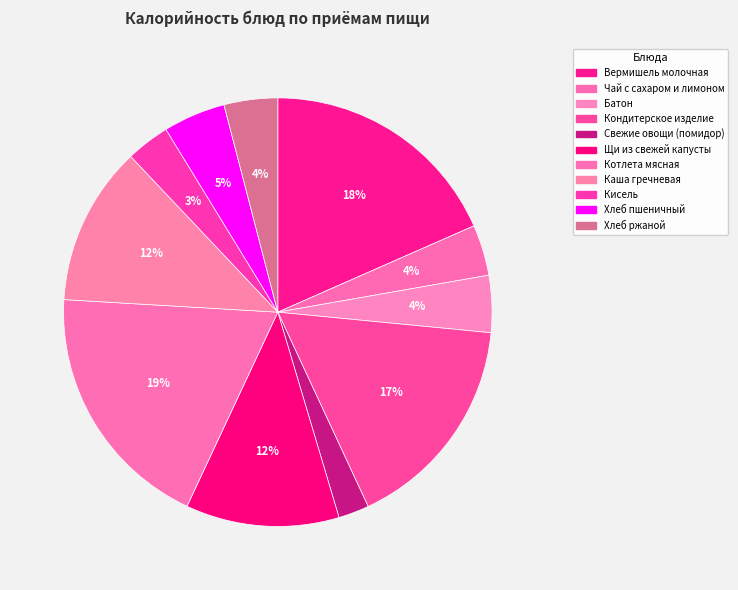

To the nearest percent, what percentage of the pie is Кондитерское изделие?

17%